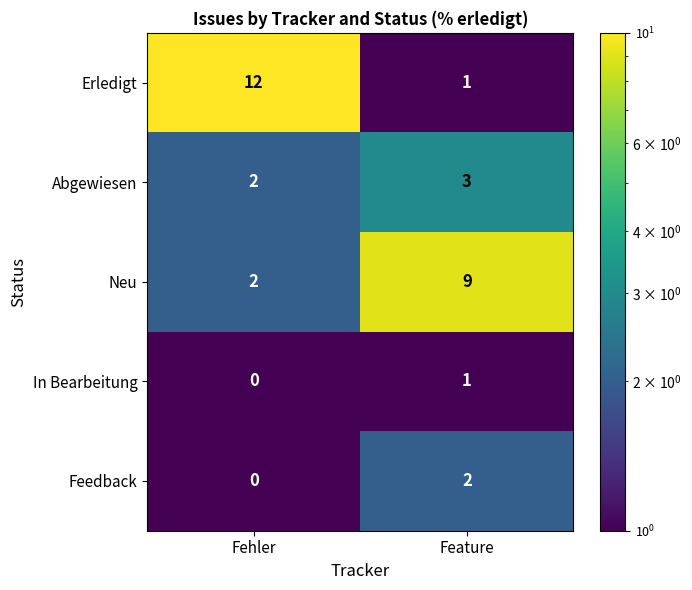

Is it true that Abgewiesen equals 3 at Fehler?

False